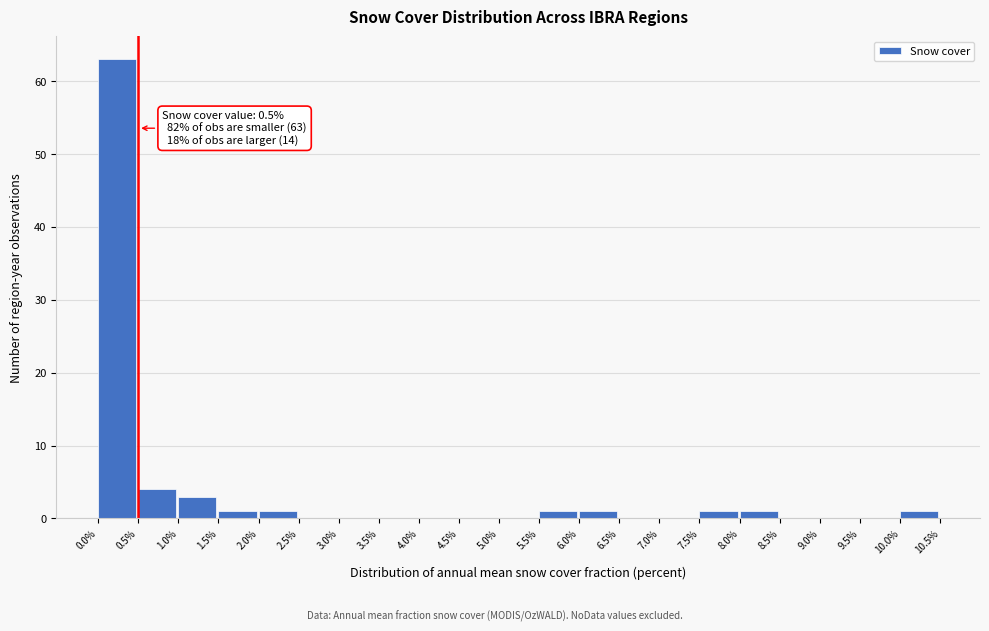

Which range on the x-axis has the tallest bar?

0.0% to 0.5%